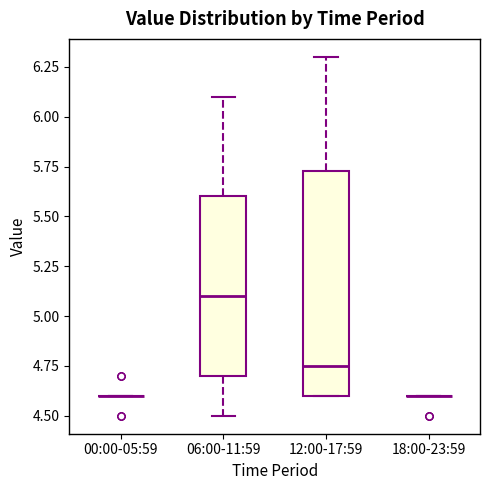

Where does the median line of the box for 06:00-11:59 sit on the y-axis? The values are not printed on the chart, so give them approximately, as read against the axis.

5.10